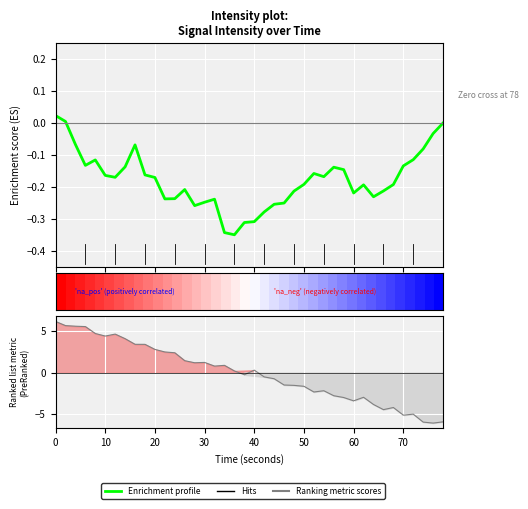

How many series are shown in this chart?

2